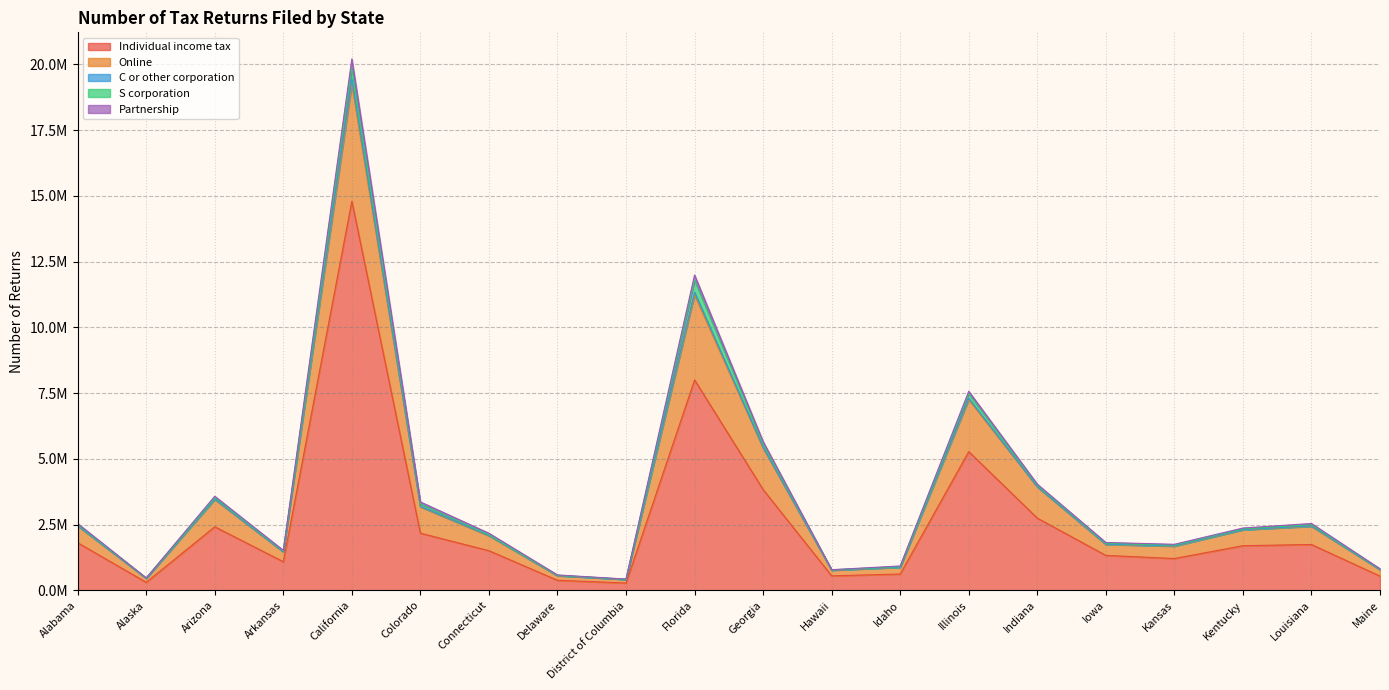

What is the label of the 18th point from the right?

Arizona